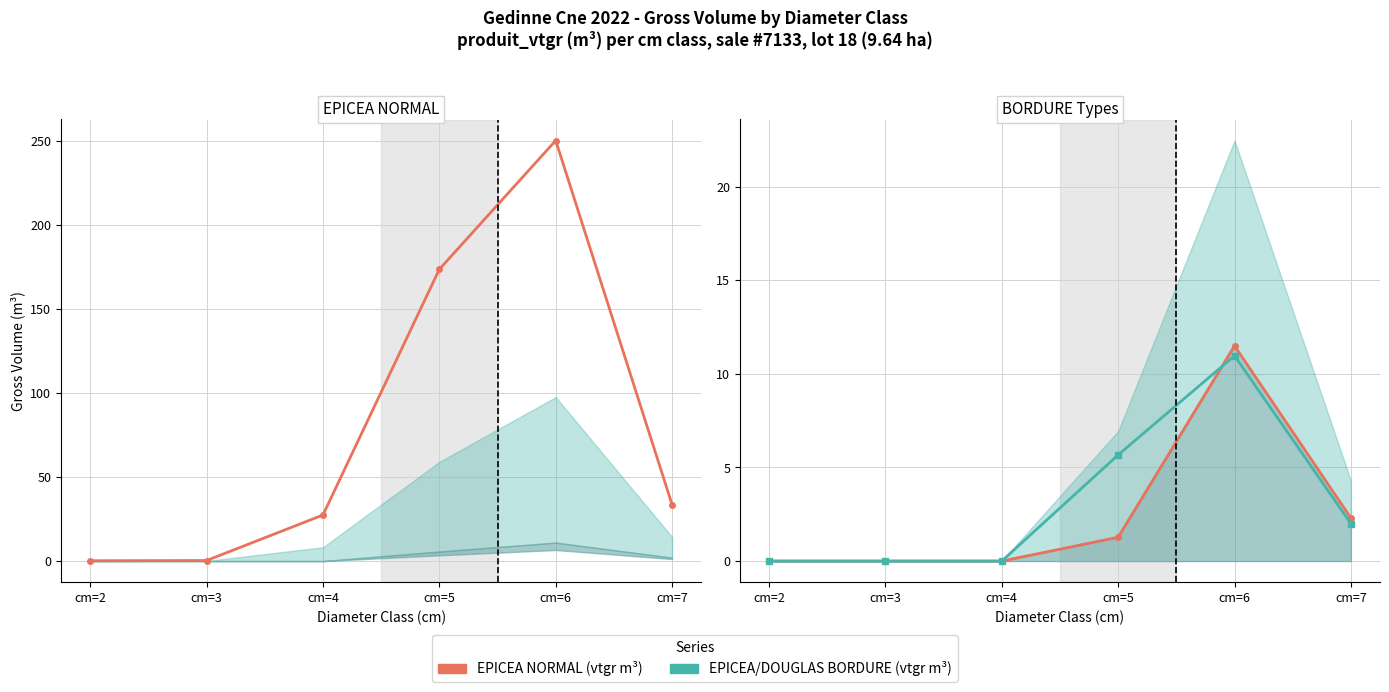

What is the difference between the second highest and second lowest values in the EPICEA BORDURE produit_vtgr series?

5.7